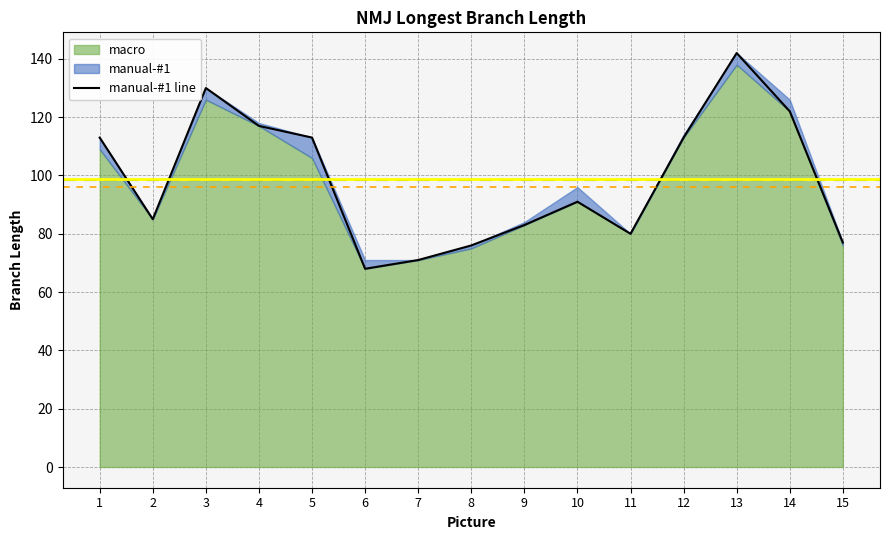

Reading right to left, list all the values displayed in this chart.

77	122	142	113	80	91	83	76	71	68	113	117	130	85	113